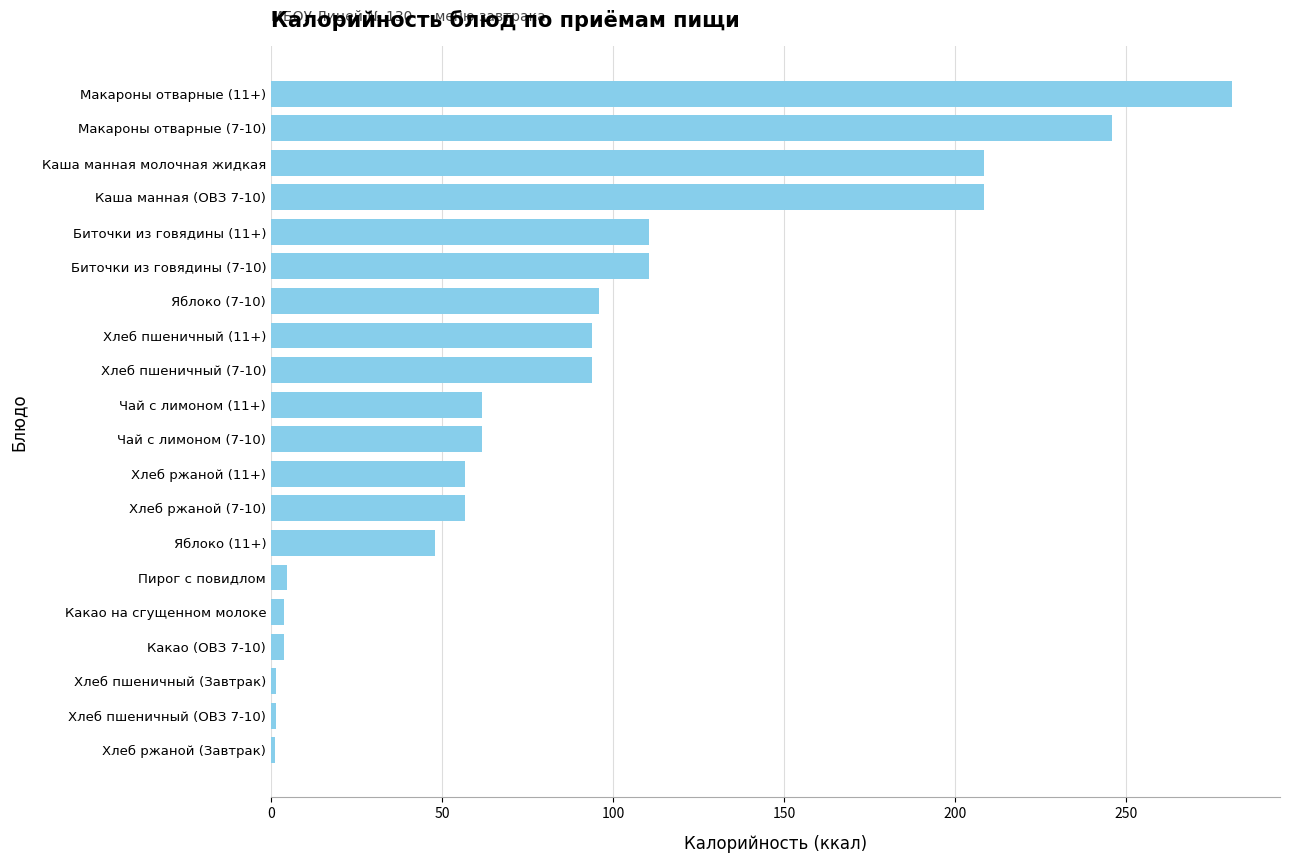

What is the sum of all values?

1750.3